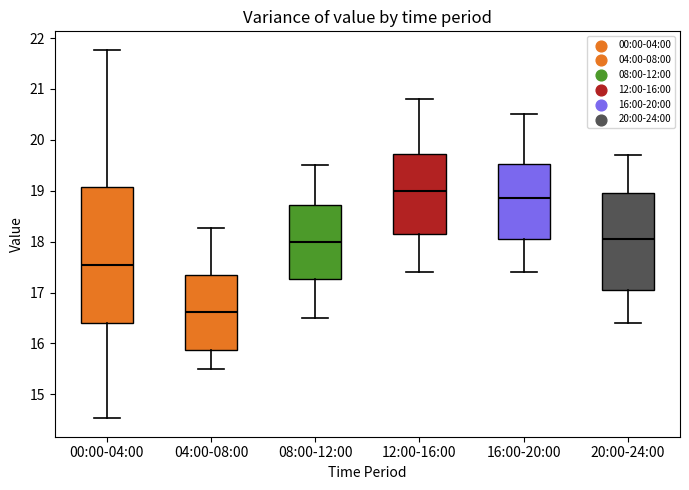

Reading left to right, transcribe this box plot: for each box, give where its median line is, the range the box spans, and where its two whiskers end, as read against the y-axis. The values are not printed on the chart, so give them approximately, as read against the axis.

00:00-04:00: median 17.6, box 16.4 to 19.1, whiskers 14.5 to 21.8
04:00-08:00: median 16.6, box 15.9 to 17.4, whiskers 15.5 to 18.3
08:00-12:00: median 18.0, box 17.3 to 18.7, whiskers 16.5 to 19.5
12:00-16:00: median 19.0, box 18.2 to 19.7, whiskers 17.4 to 20.8
16:00-20:00: median 18.9, box 18.1 to 19.5, whiskers 17.4 to 20.5
20:00-24:00: median 18.1, box 17.1 to 19.0, whiskers 16.4 to 19.7